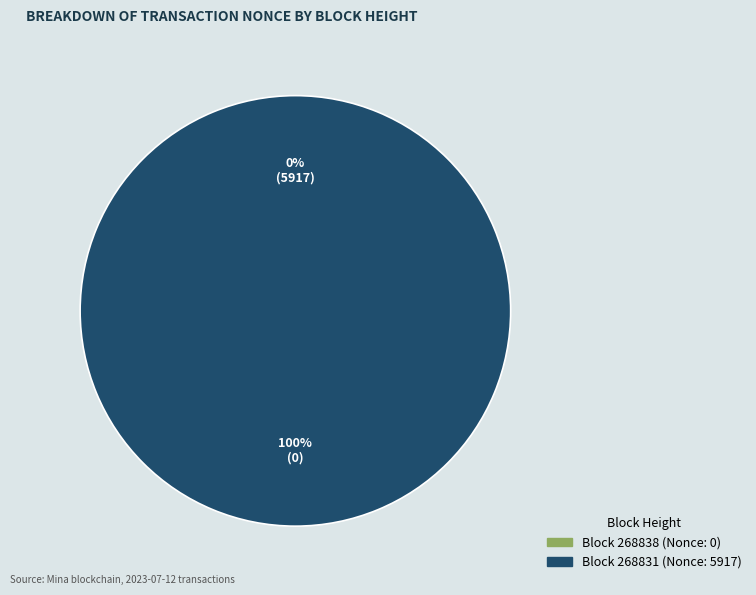

The 268831 slice represents 99% of the pie. True or false?

False